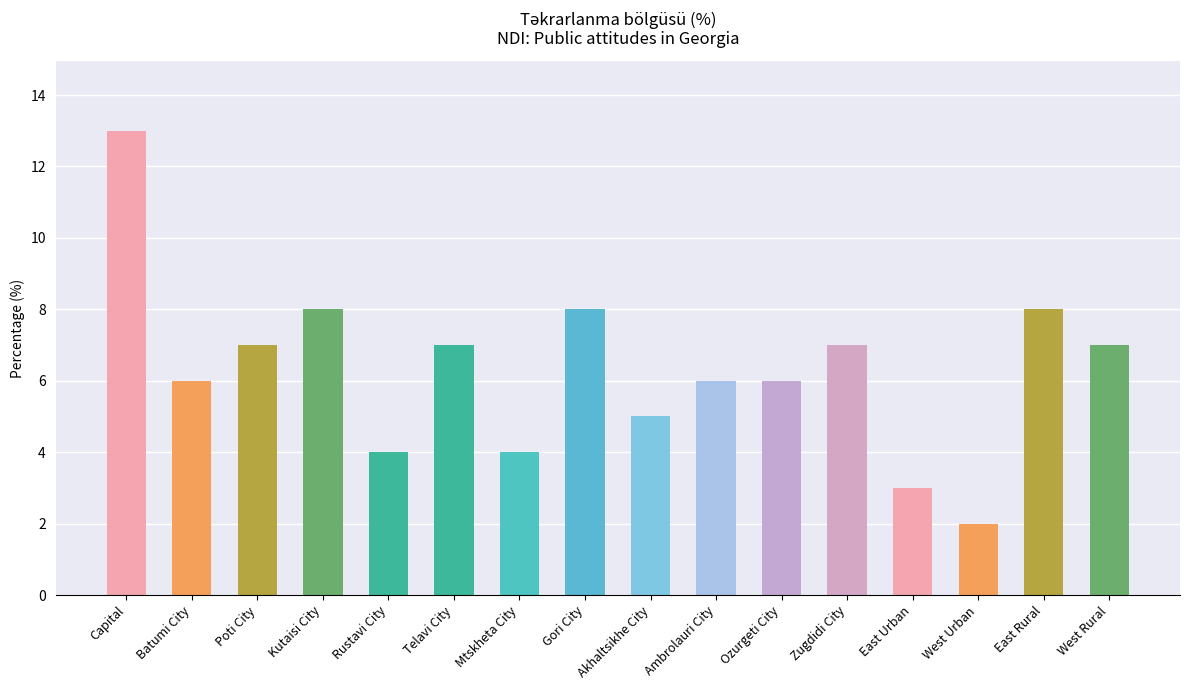

How many bars are there in total?

16